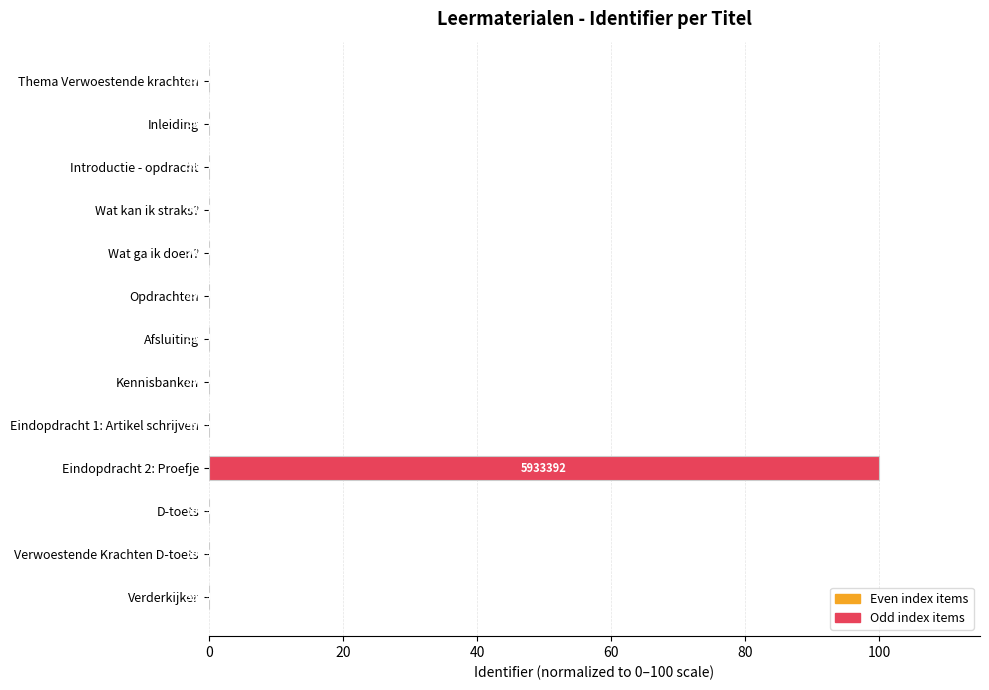

What is the greatest value displayed?

100.0